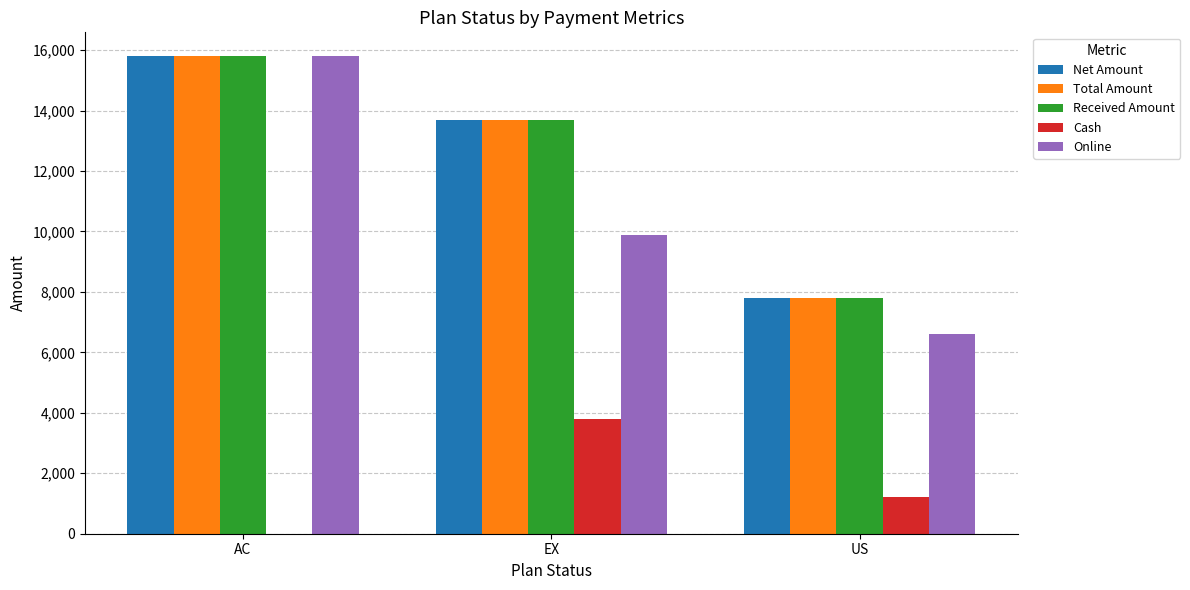

Which series has the widest spread of values?

Online